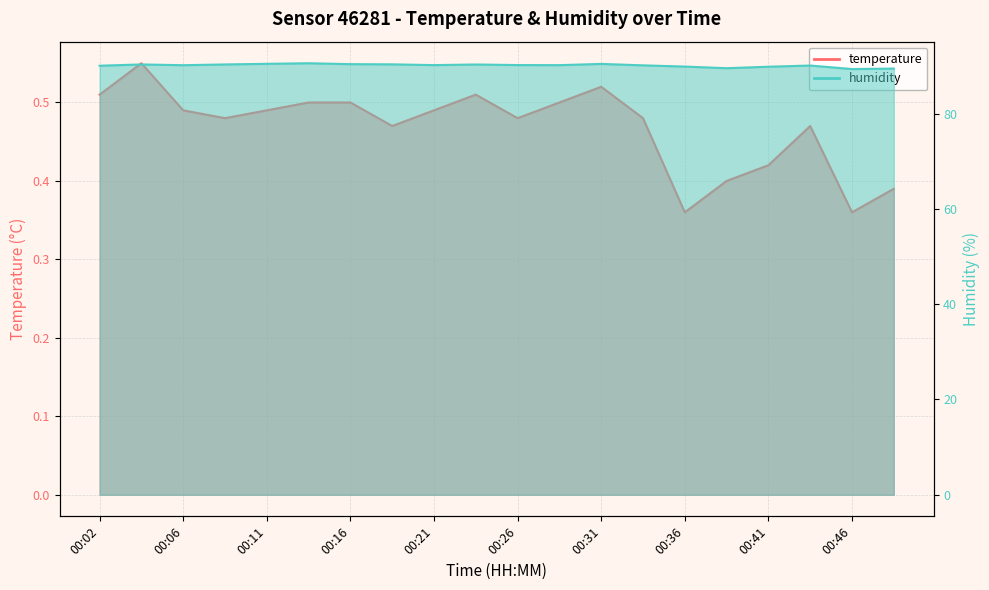

True or false: humidity has more than 0 interior local peaks.

True